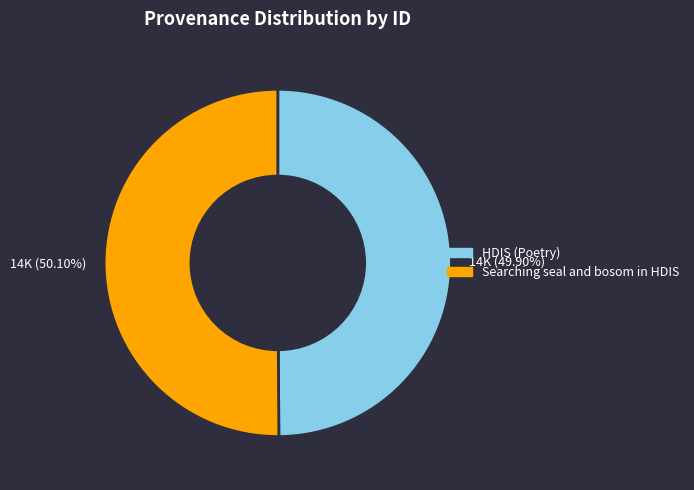

True or false: HDIS (Poetry) accounts for 50% of the total.

True